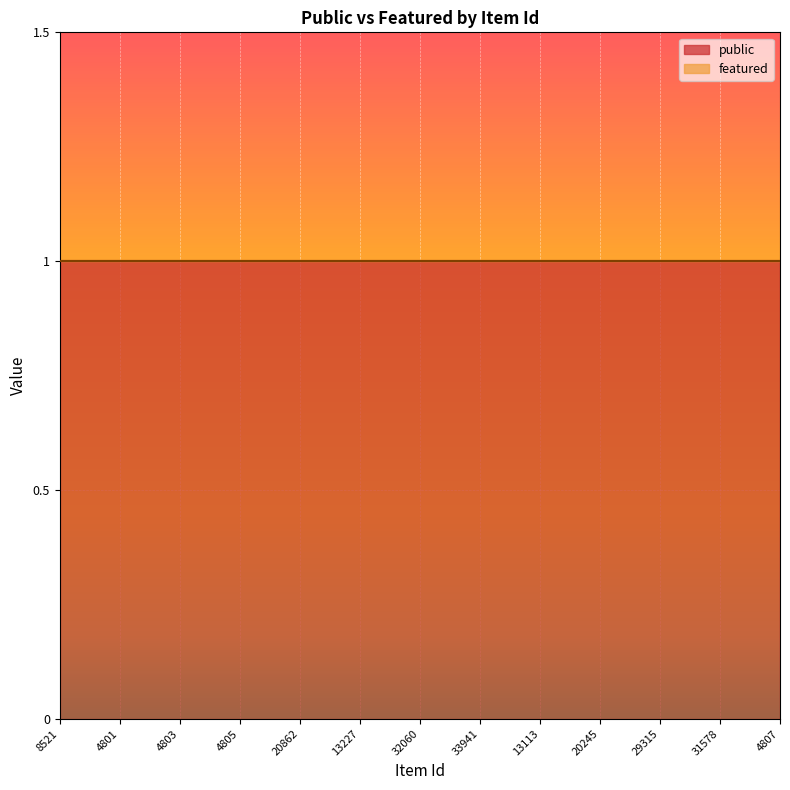

Which series has the largest total across all categories?

public